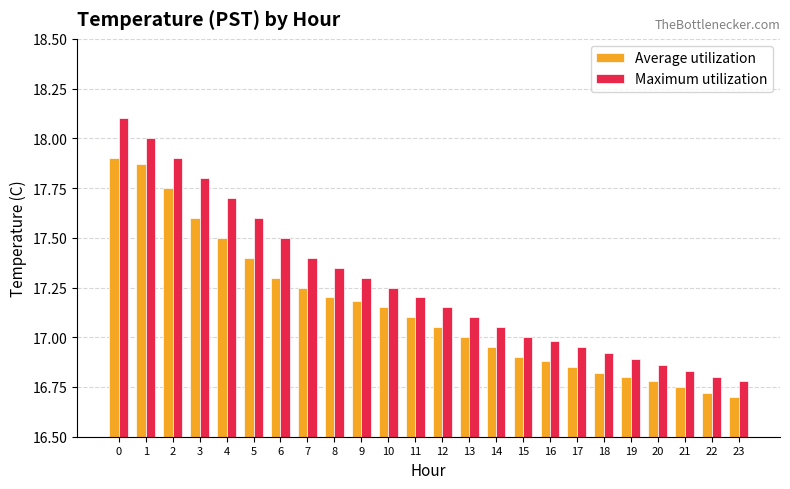

The Average utilization series shows 23.7 at 19. True or false?

False